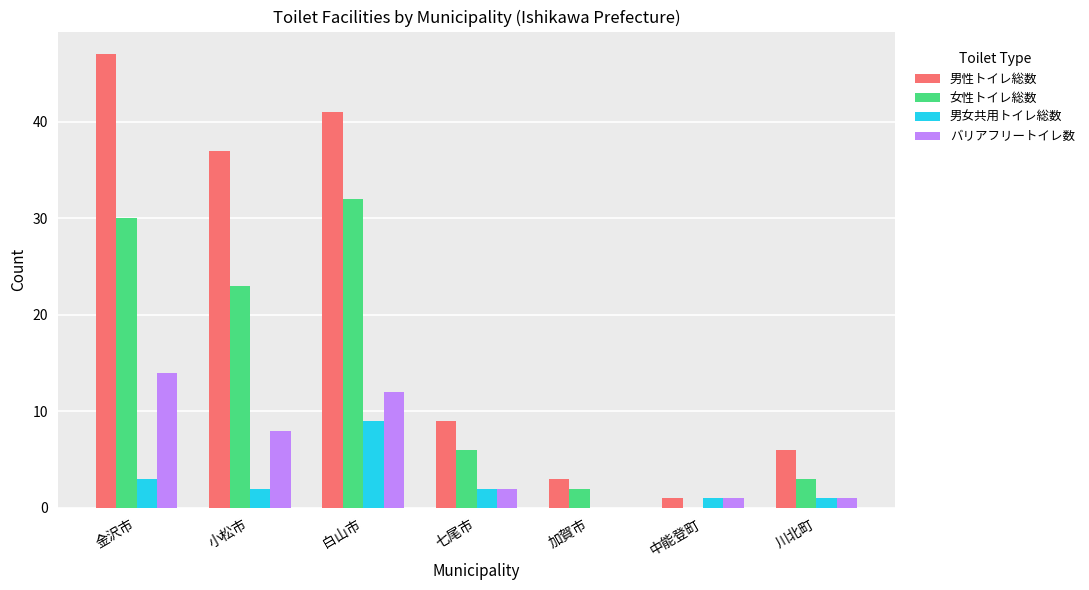

How many positive values does the バリアフリートイレ数 series have?

6